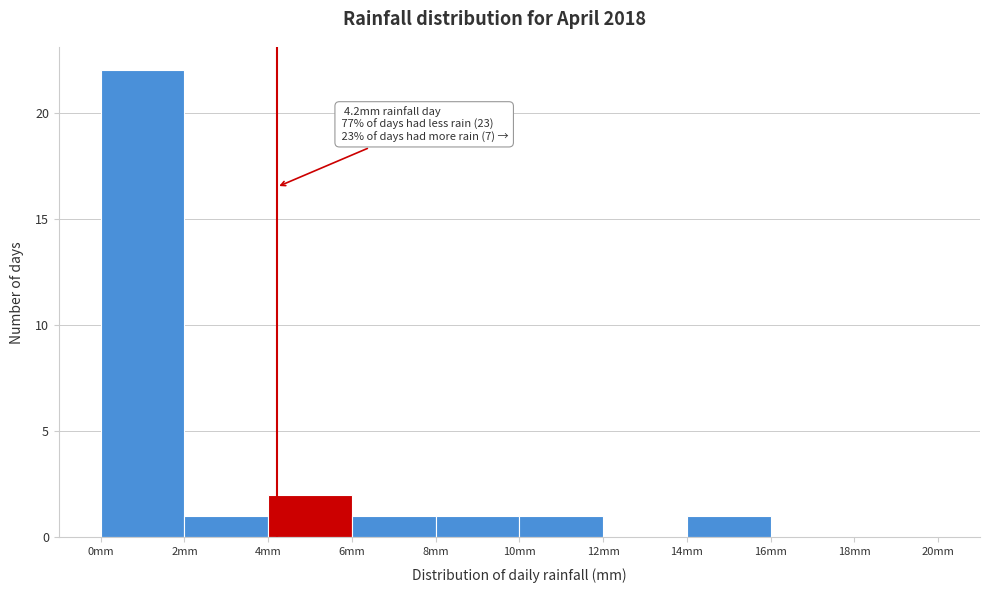

Over which range of the x-axis is the bar tallest?

0 to 2